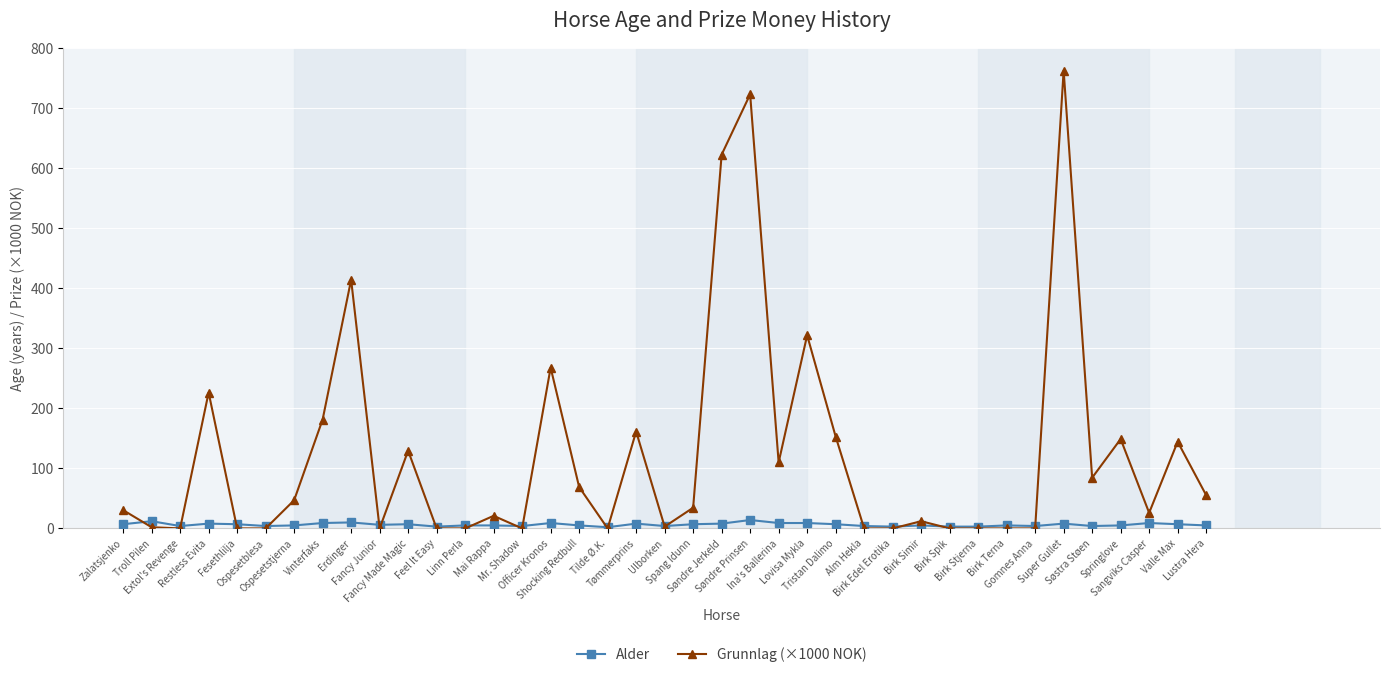

What is the highest value of the Grunnlag (×1000 NOK) series?

763.2